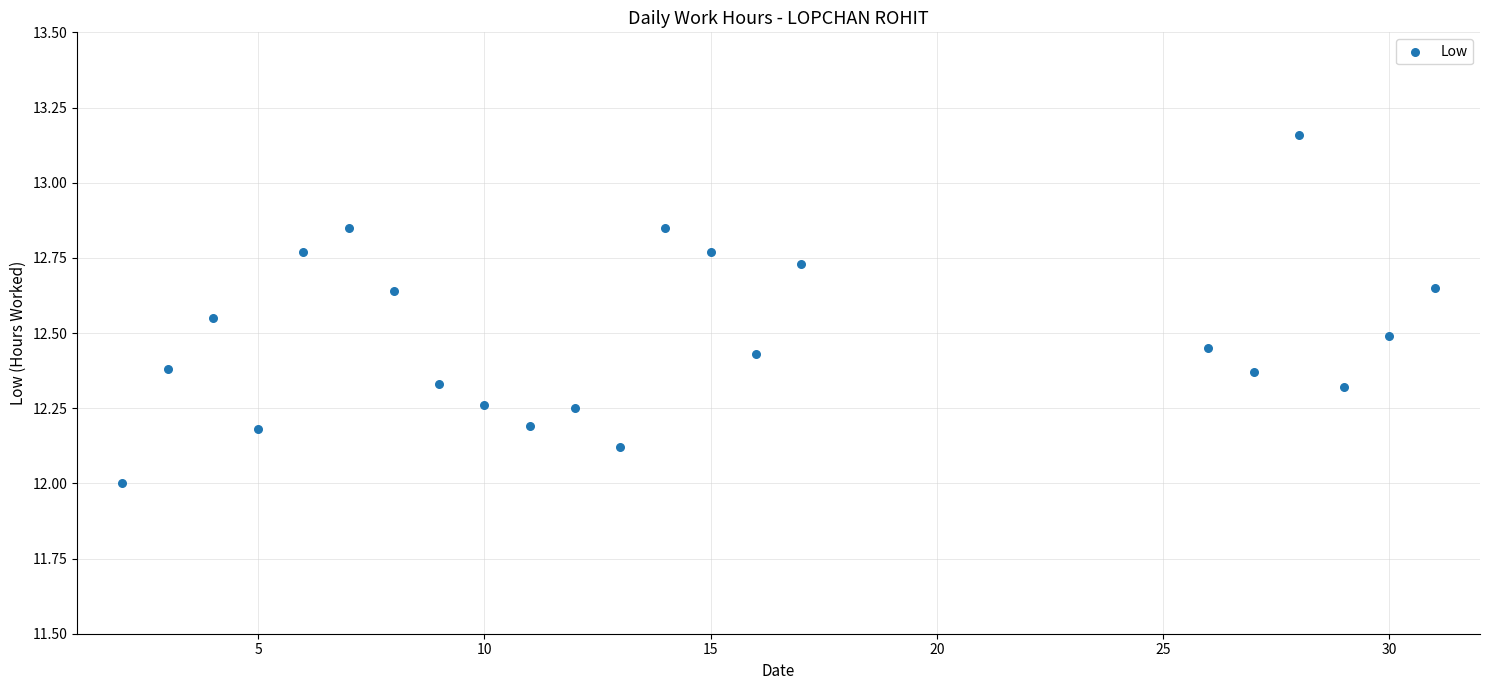

What is the range of Y values (max minus min)?

1.2